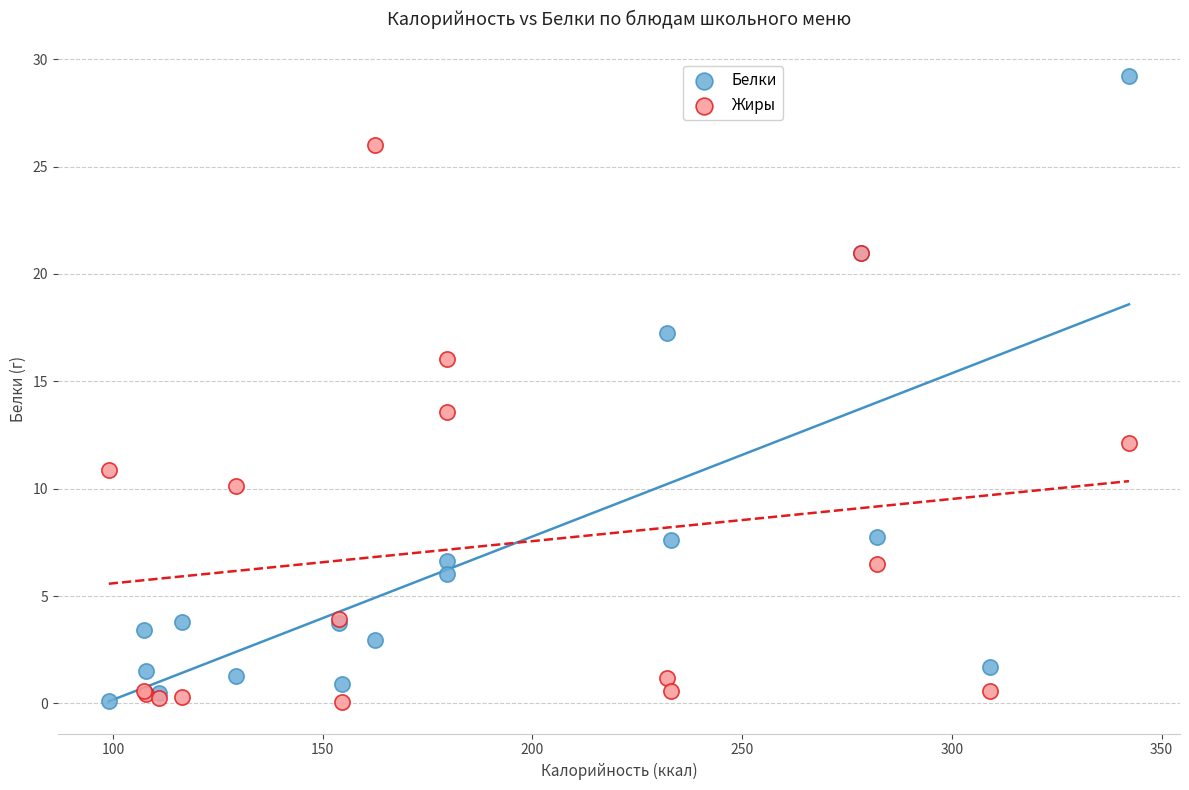

What is the X range (max minus min) for the scatter plot?

243.2